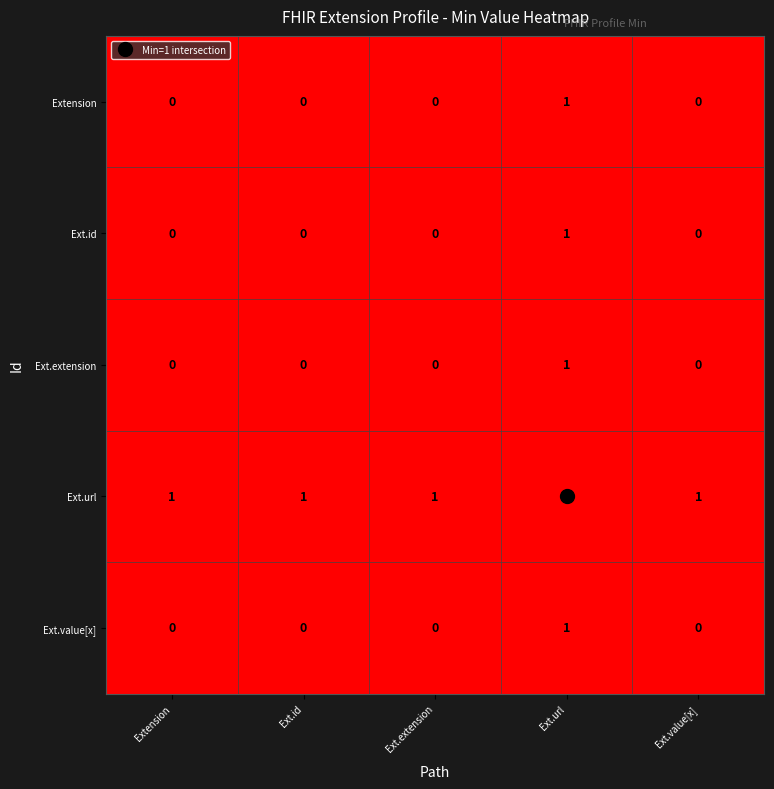

Is it true that Ext.extension equals 0 at Extension?

True